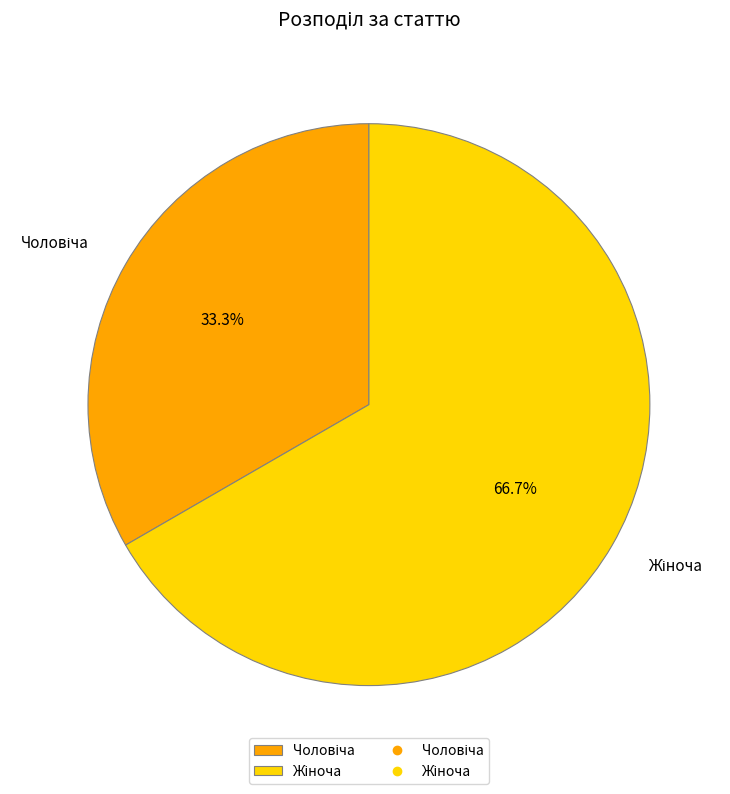

Is there a majority slice in this chart?

Yes